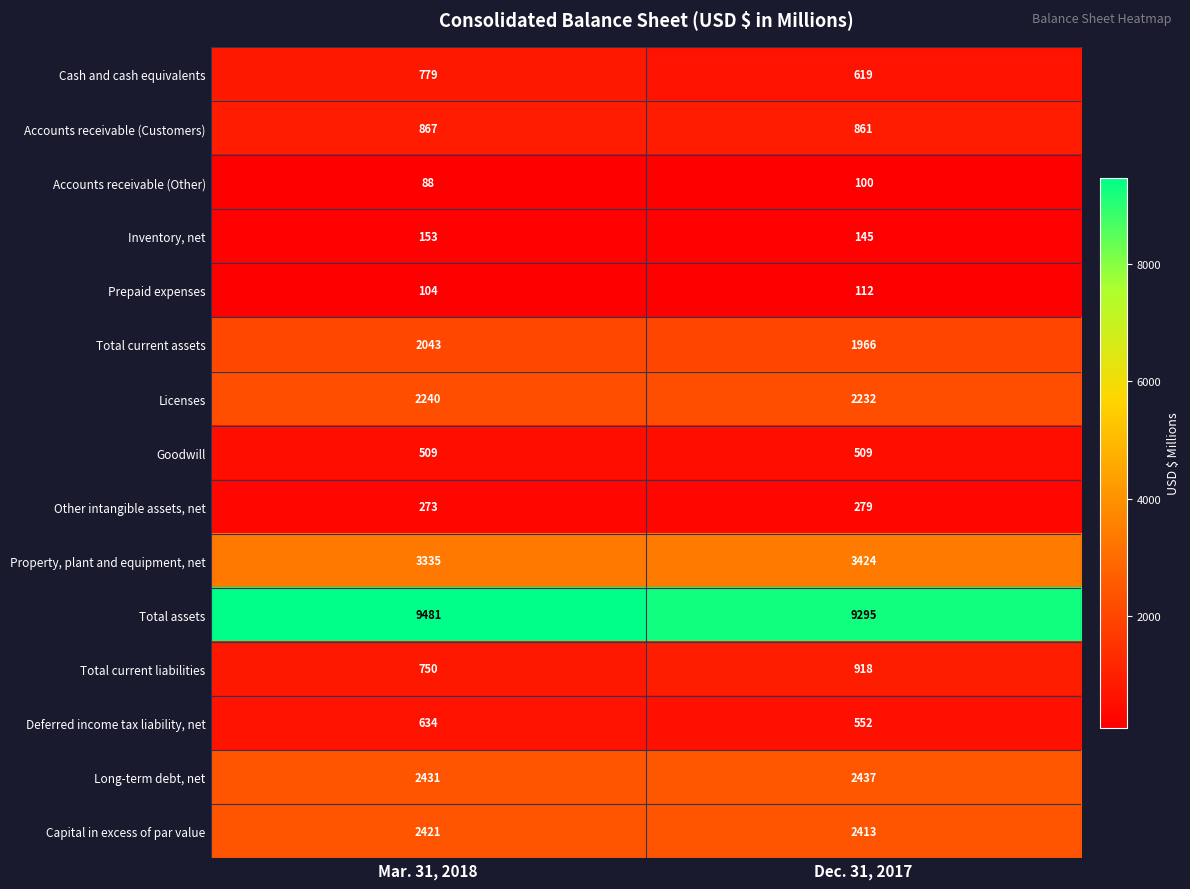

Reading right to left, extract all data points from this chart.

Cash and cash equivalents: 619	779
Accounts receivable (Customers): 861	867
Accounts receivable (Other): 100	88
Inventory, net: 145	153
Prepaid expenses: 112	104
Total current assets: 1966	2043
Licenses: 2232	2240
Goodwill: 509	509
Other intangible assets, net: 279	273
Property, plant and equipment, net: 3424	3335
Total assets: 9295	9481
Total current liabilities: 918	750
Deferred income tax liability, net: 552	634
Long-term debt, net: 2437	2431
Capital in excess of par value: 2413	2421